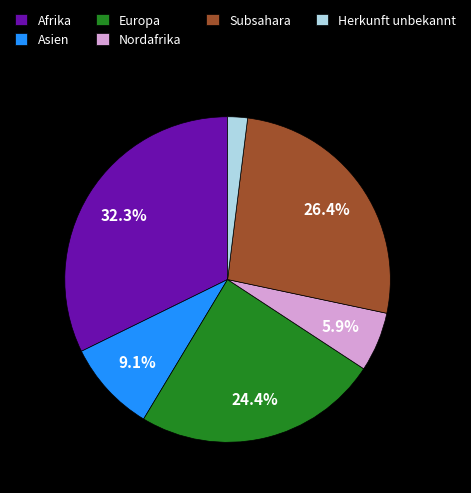

Is there any slice that represents more than half of the pie?

No